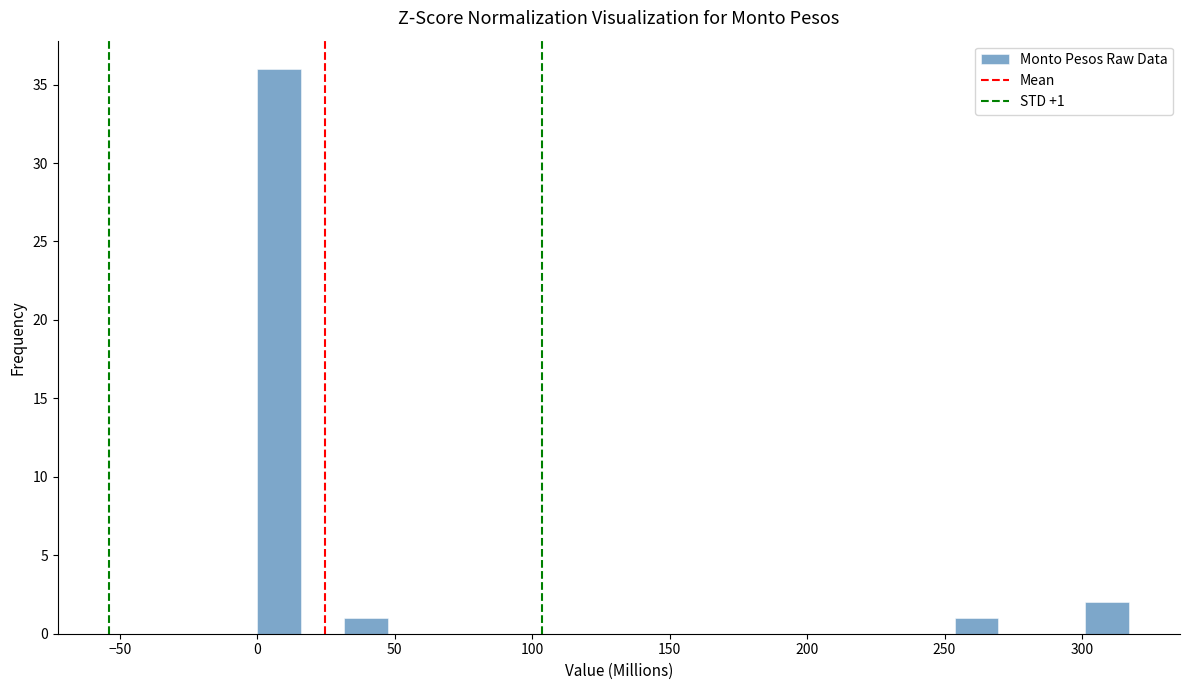

Around what value on the x-axis is the tallest bar? Give the approximate position of its centre, as read against the axis.

10